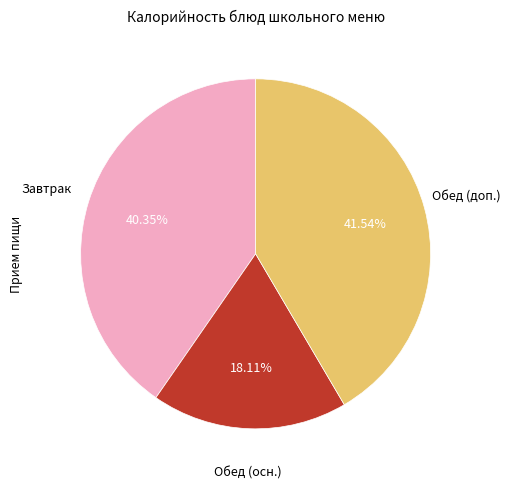

How many segments does this pie chart have?

3